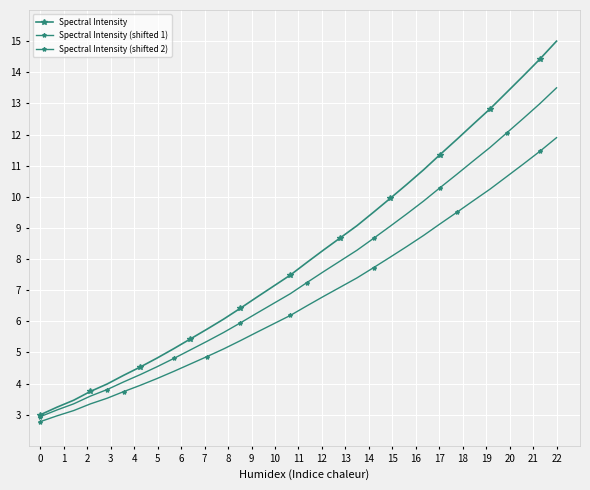

Rank the series by their average value, from highest to lowest.

Spectral Intensity, Spectral Intensity (shifted 1), Spectral Intensity (shifted 2)